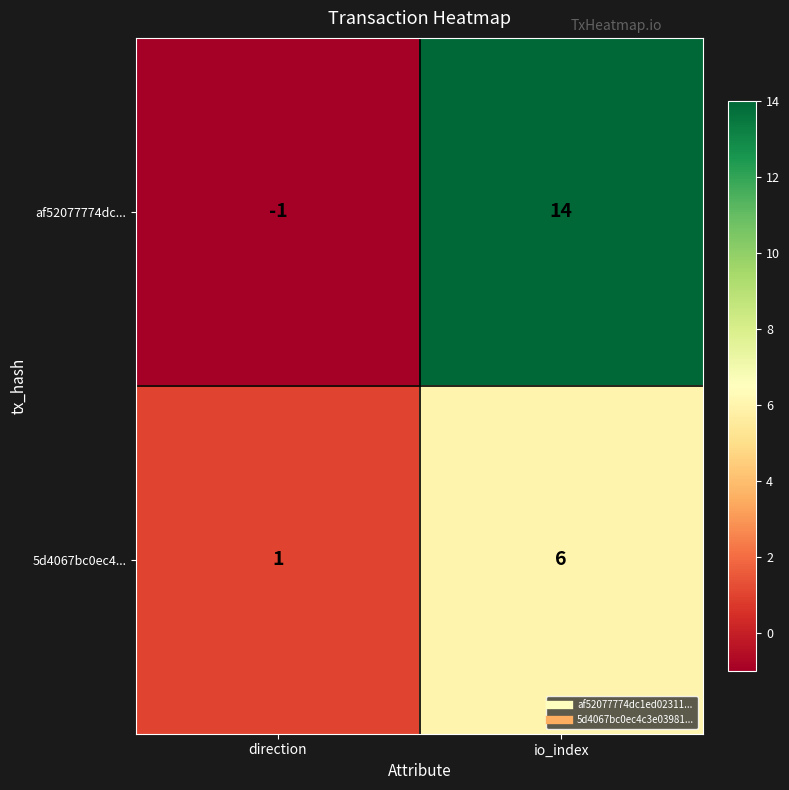

At which label is af52077774dc... closest to 6?

direction